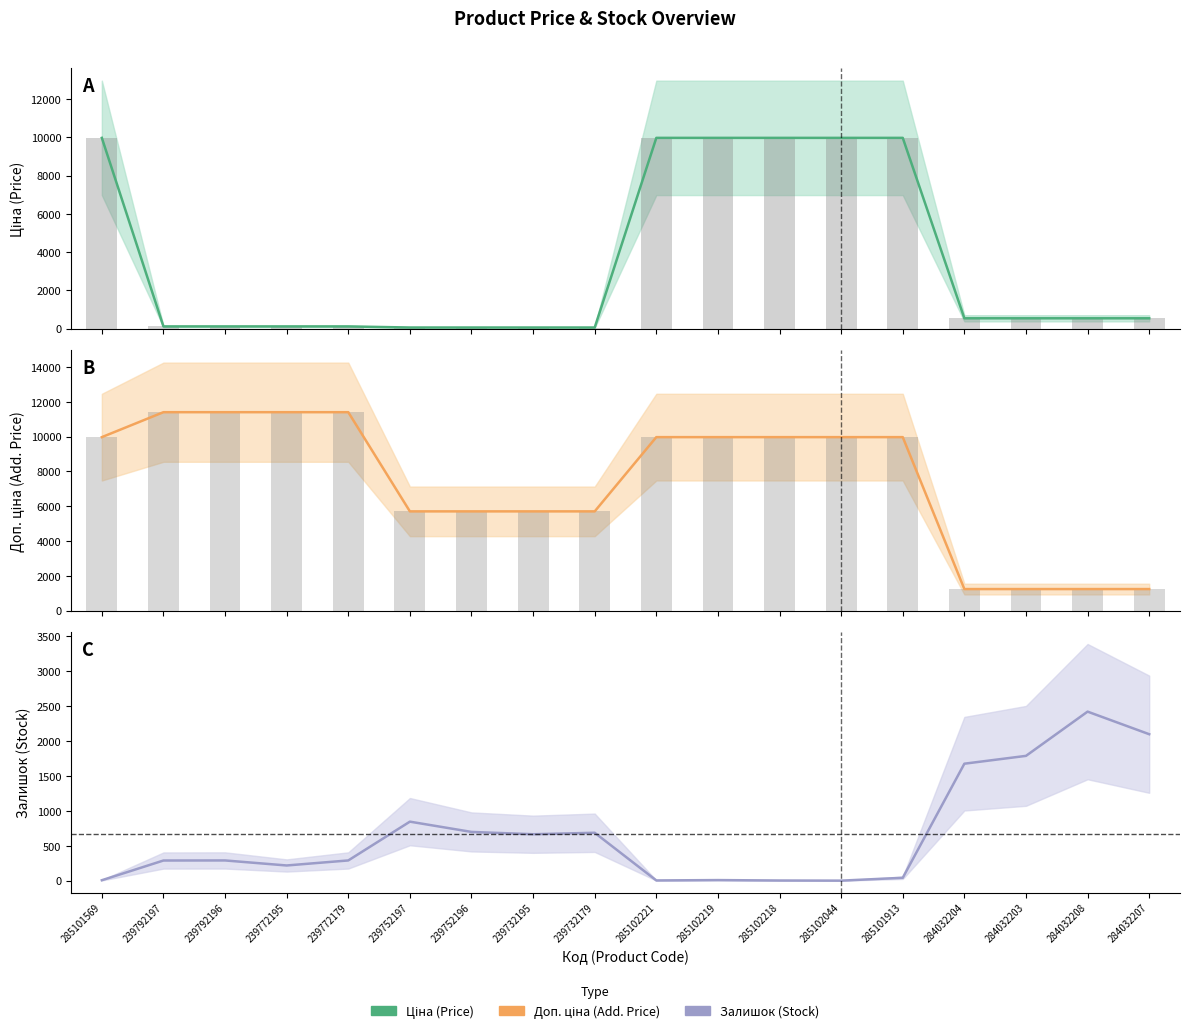

Which series has the largest total across all categories?

Доп. ціна